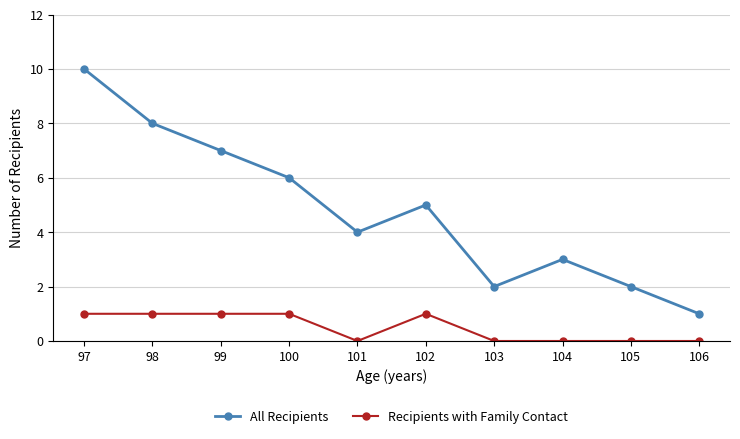

What is the difference between the highest and lowest values at 101?

4